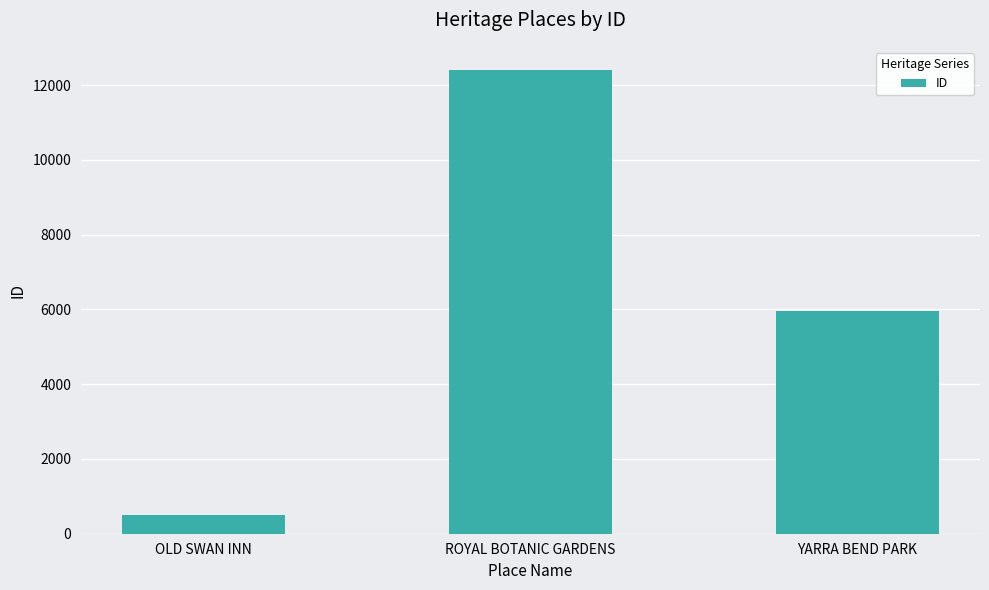

How many values are below 5968?

1